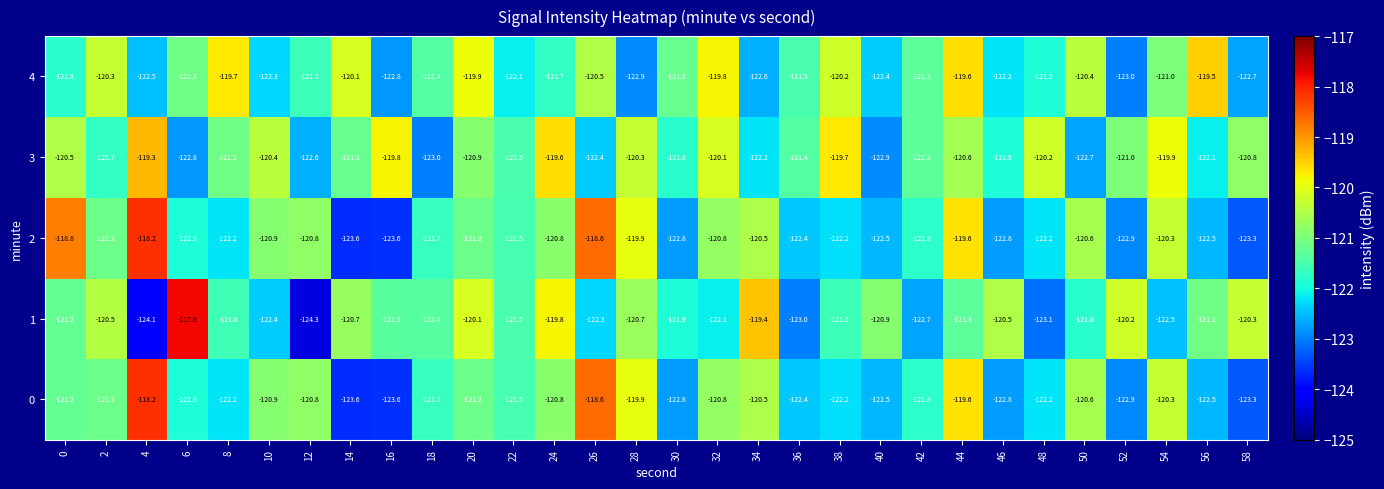

At which category is the sum across all series the highest?

44